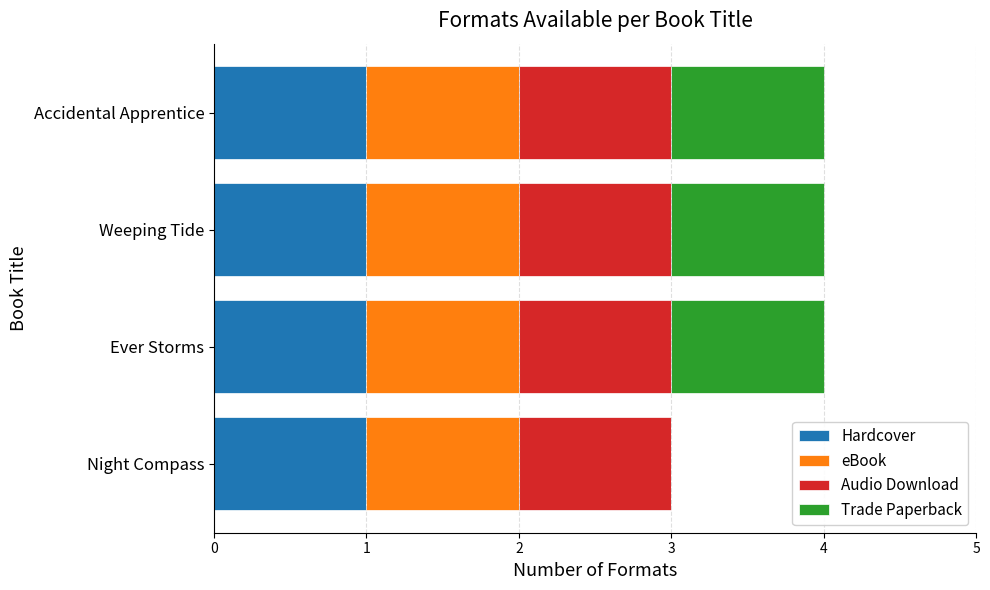

What is the sum of all Hardcover values?

4